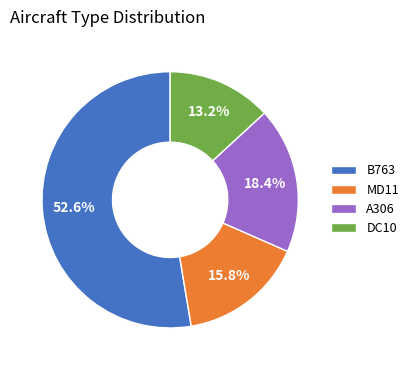

Do B763 and A306 together represent more than half of the pie?

Yes